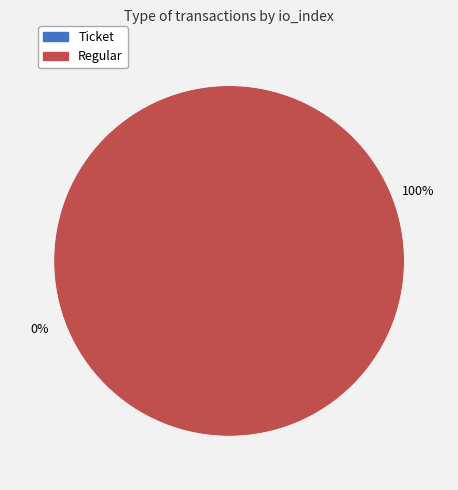

To the nearest percent, what is the difference between the Ticket (io_index=0) and Regular (io_index=21) slice percentages?

100%